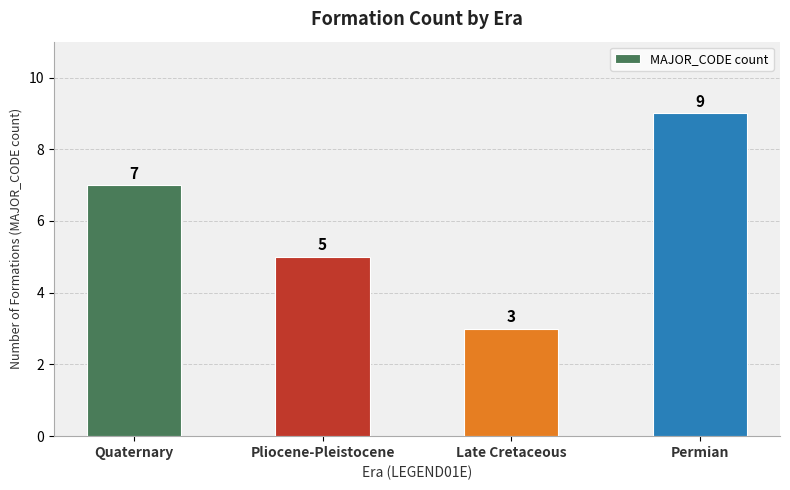

Read the value at Permian.

9